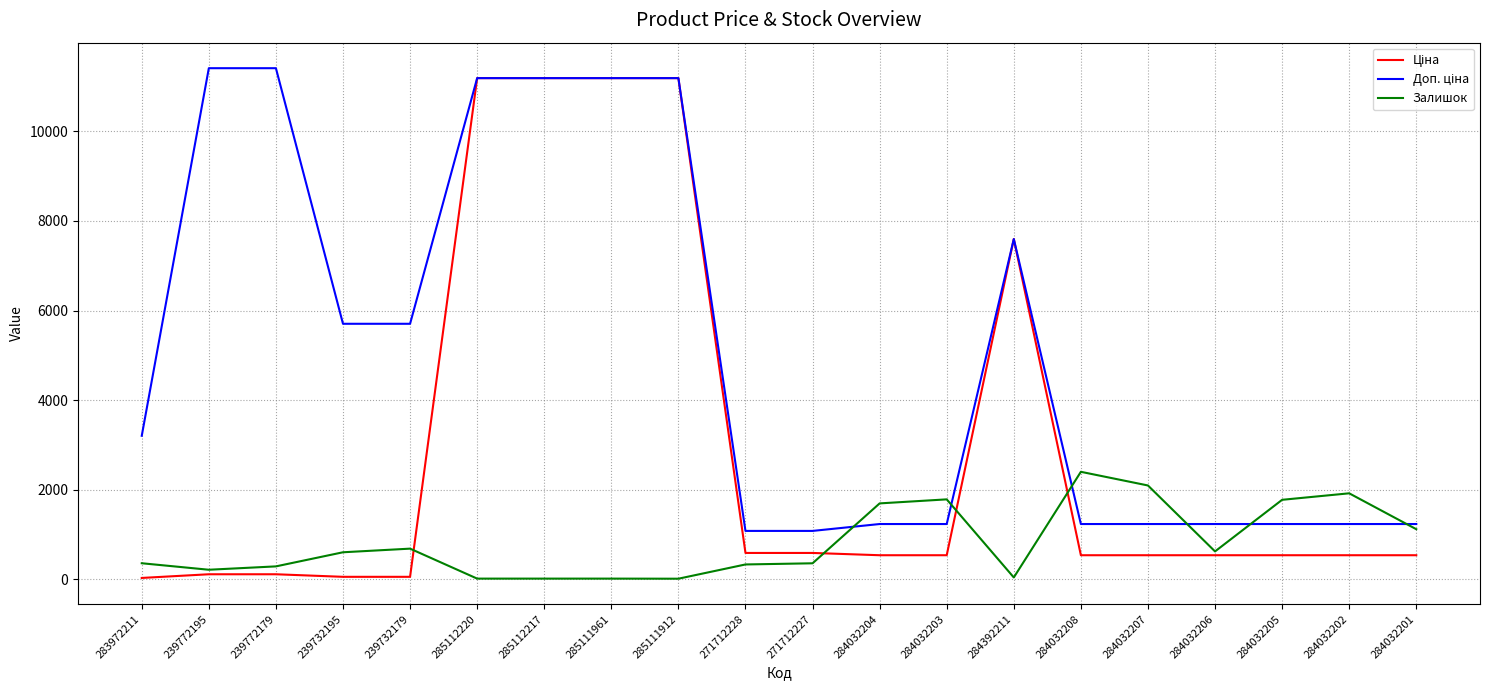

The value of Залишок at 284032203 is 1786.0. True or false?

True